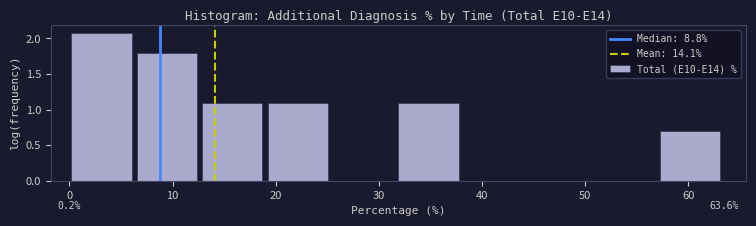

Over which range of the x-axis is the bar tallest?

0 to 7